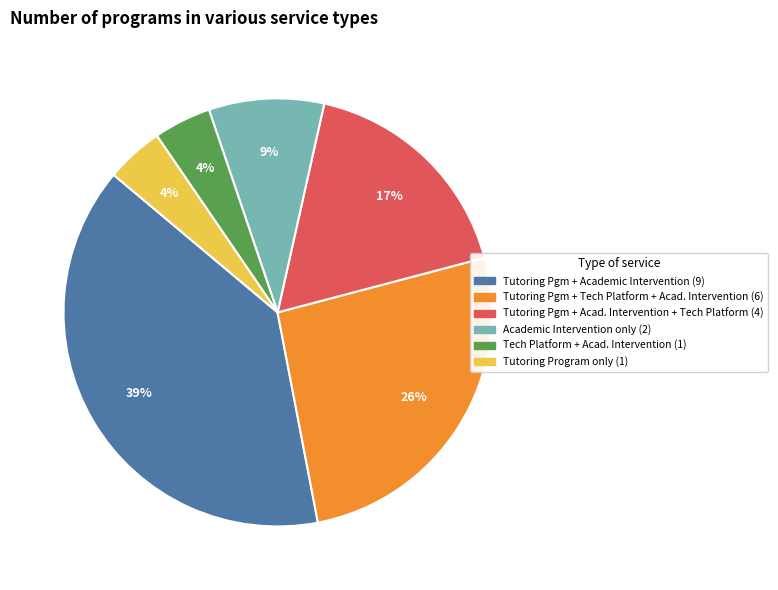

To the nearest percent, what is the difference between the largest and smallest slice percentages?

35%